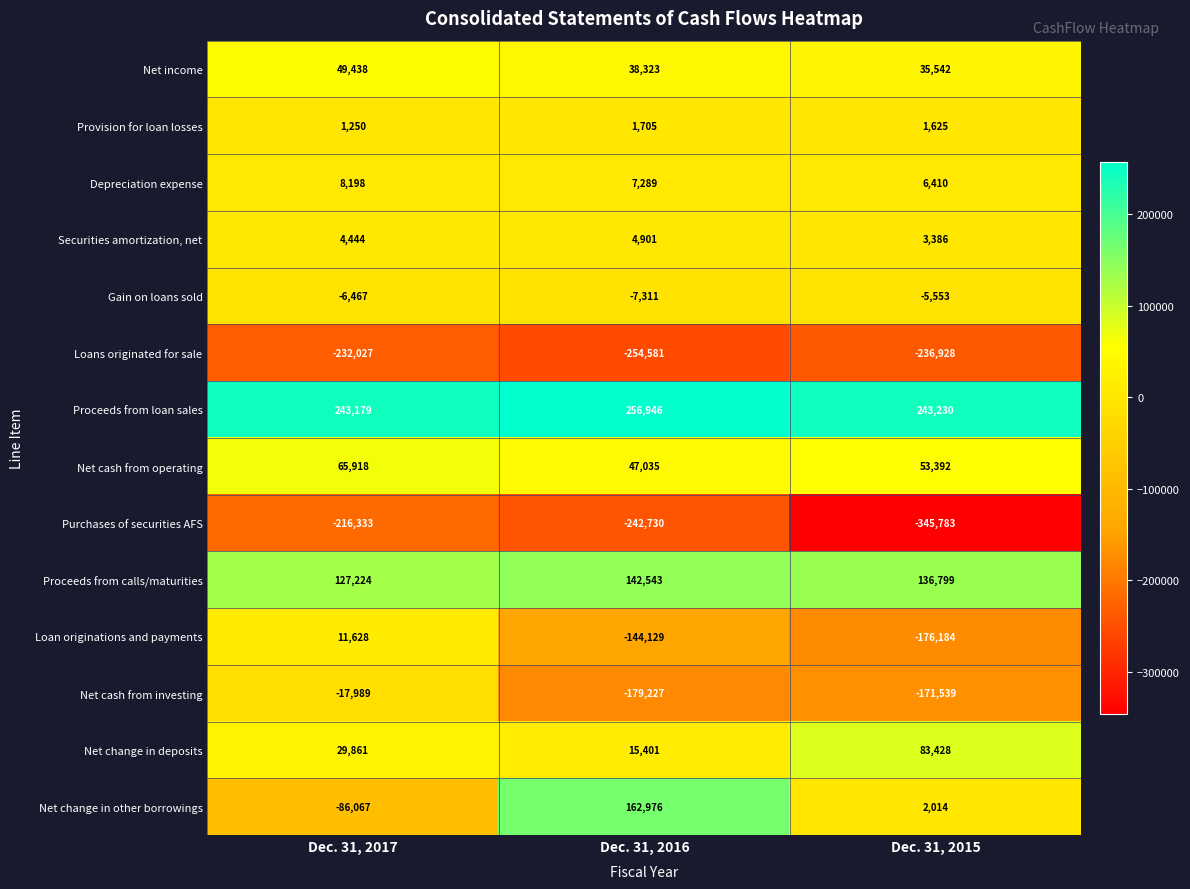

Which series changed the most between Dec. 31, 2017 and Dec. 31, 2016?

Net change in other borrowings